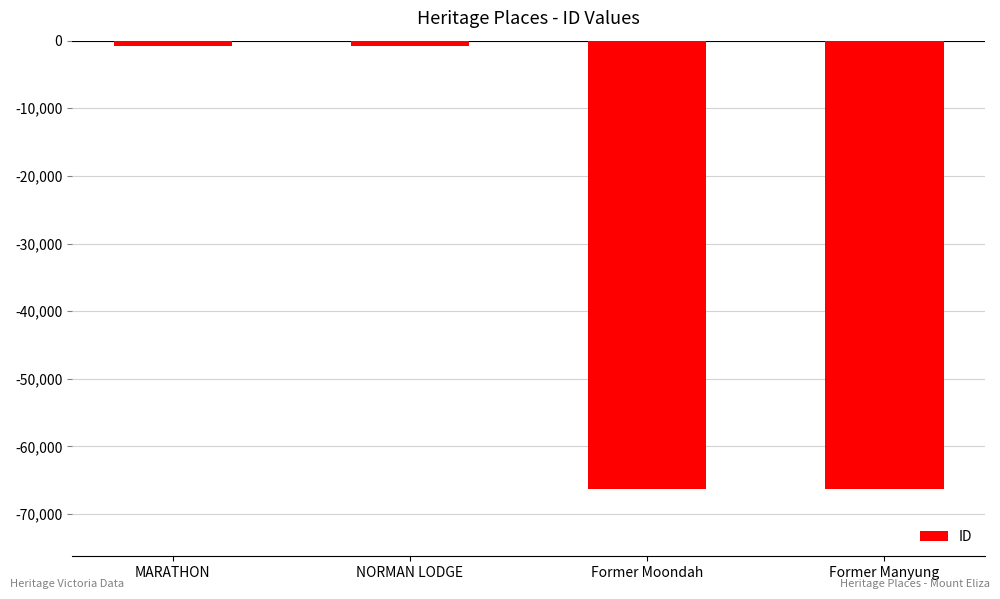

What is the label of the 2nd bar from the left?

NORMAN LODGE